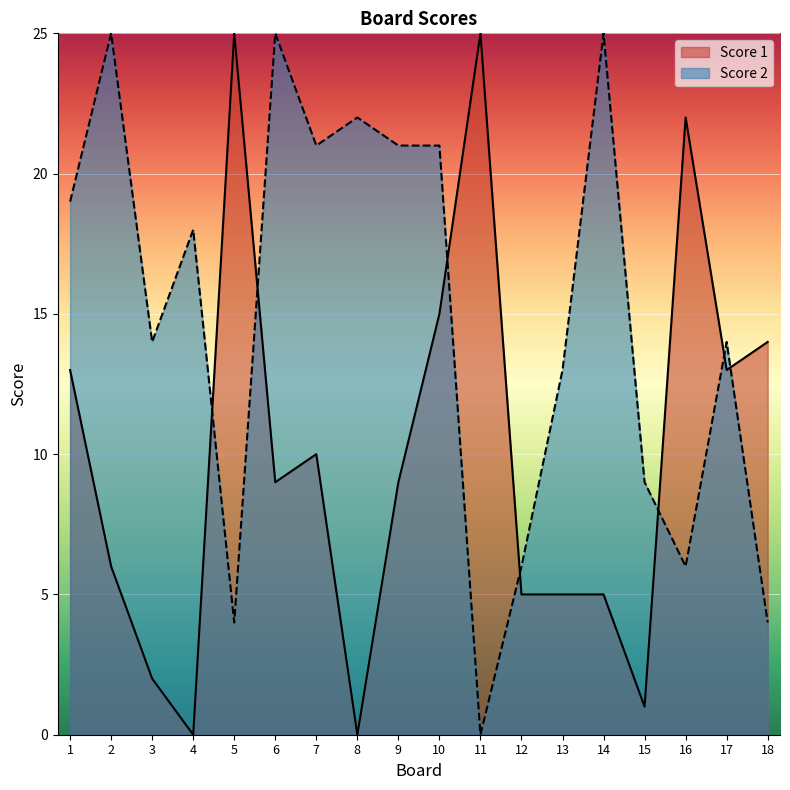

True or false: Score 2 and Score 1 cross at least once.

True